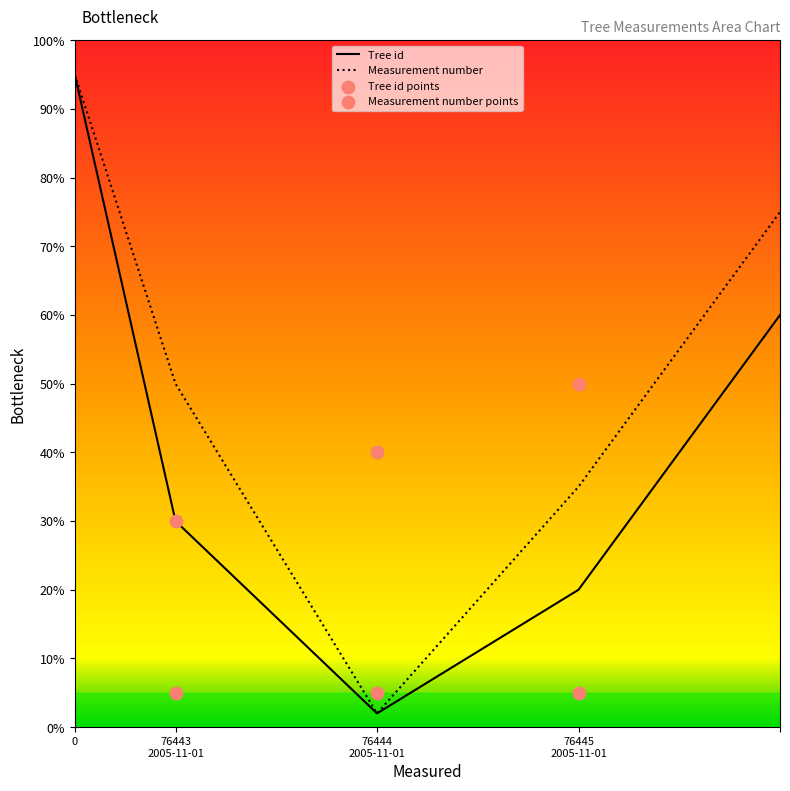

Between 76443 2005-11-01 and 76444 2005-11-01, which is larger?

76444 2005-11-01